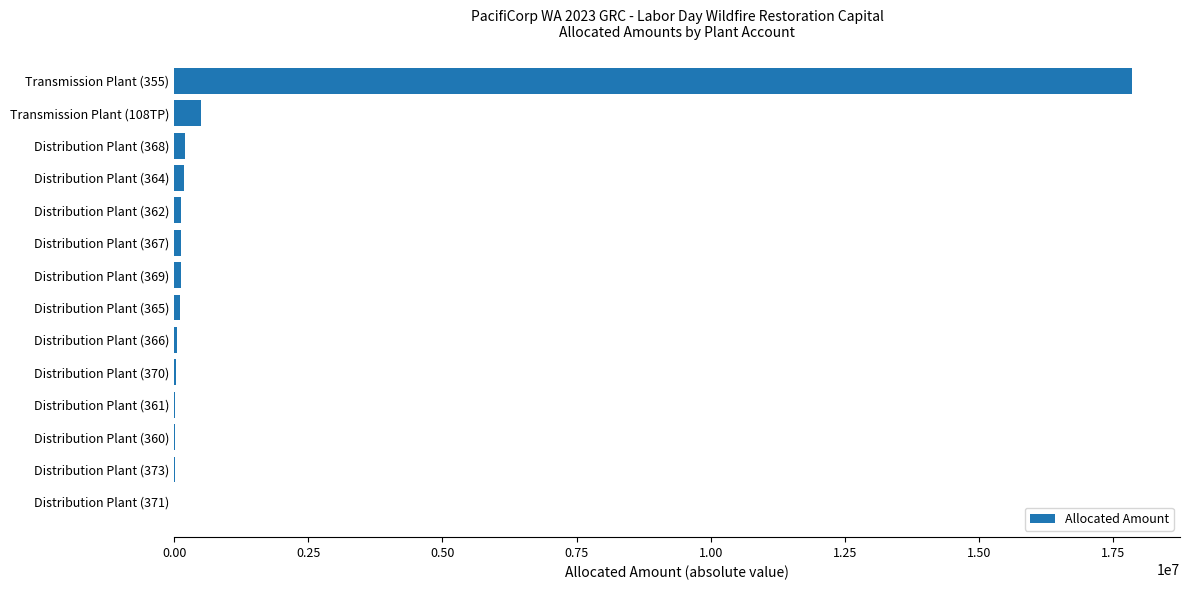

What is the maximum value shown in the chart?

17855800.8